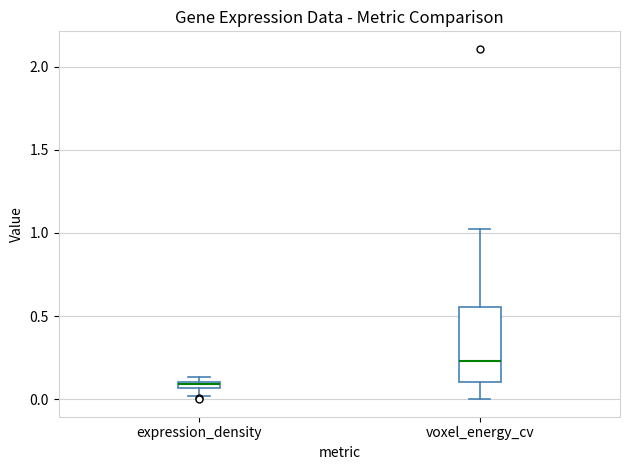

Where does the median line of the box for voxel_energy_cv sit on the y-axis? The values are not printed on the chart, so give them approximately, as read against the axis.

0.25